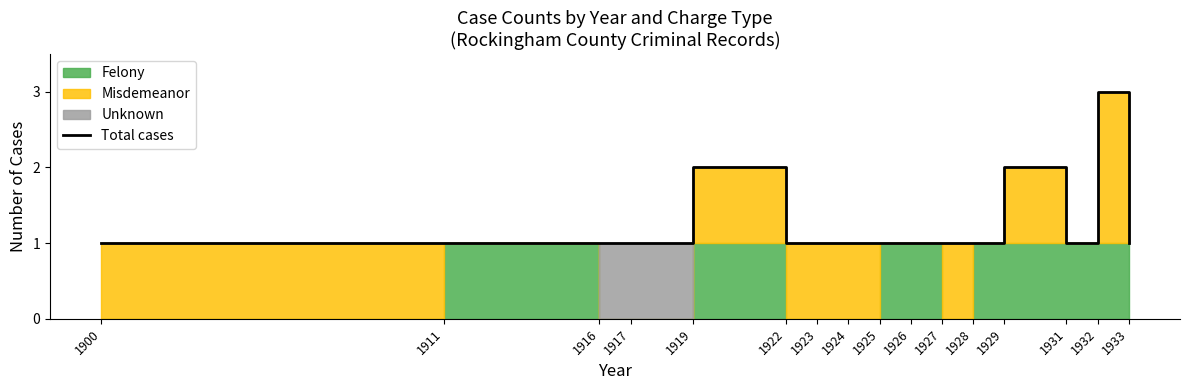

Reading left to right, transcribe all the data shown in this chart.

1	1	1	1	2	1	1	1	1	1	1	1	2	1	3	1